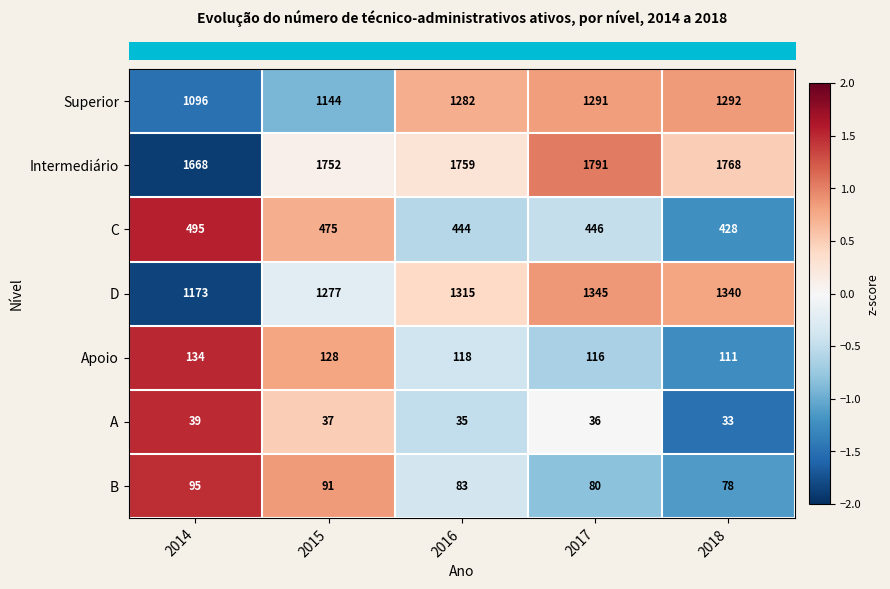

How many data points in Superior are less than 1282?

2